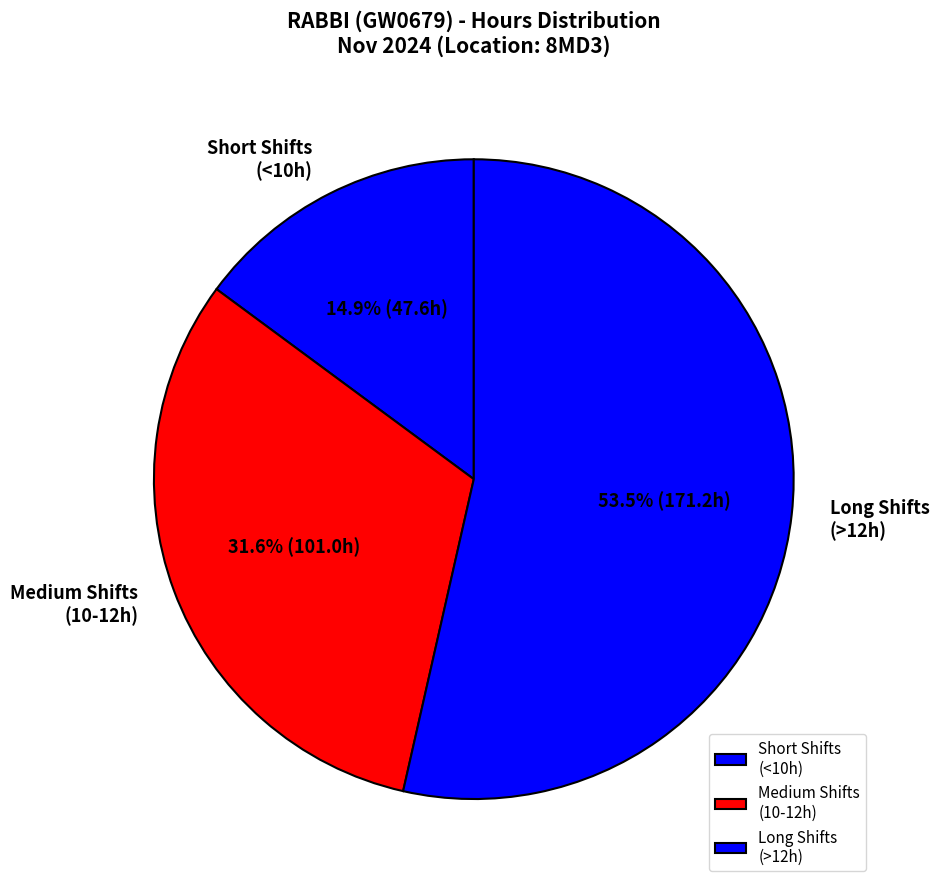

Count the number of slices in the pie.

3